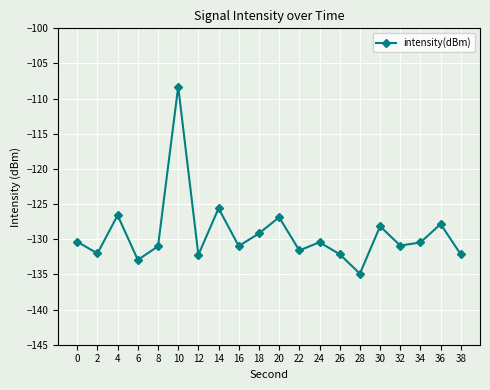

How many points are higher than both their immediate neighbors (excluding endpoints)?

7